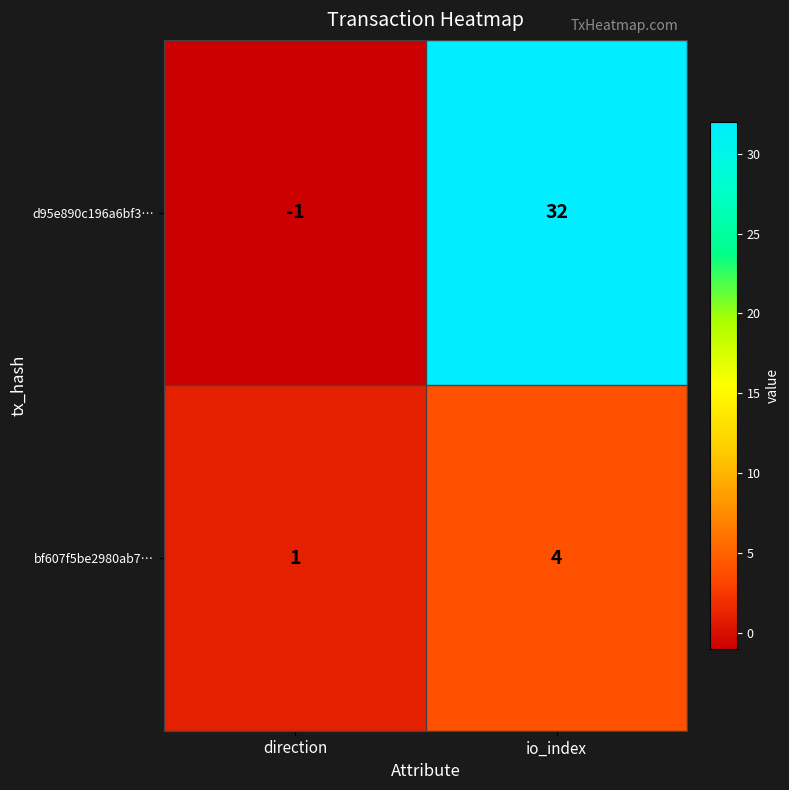

Is it true that d95e890c196a6bf3… equals 50 at io_index?

False